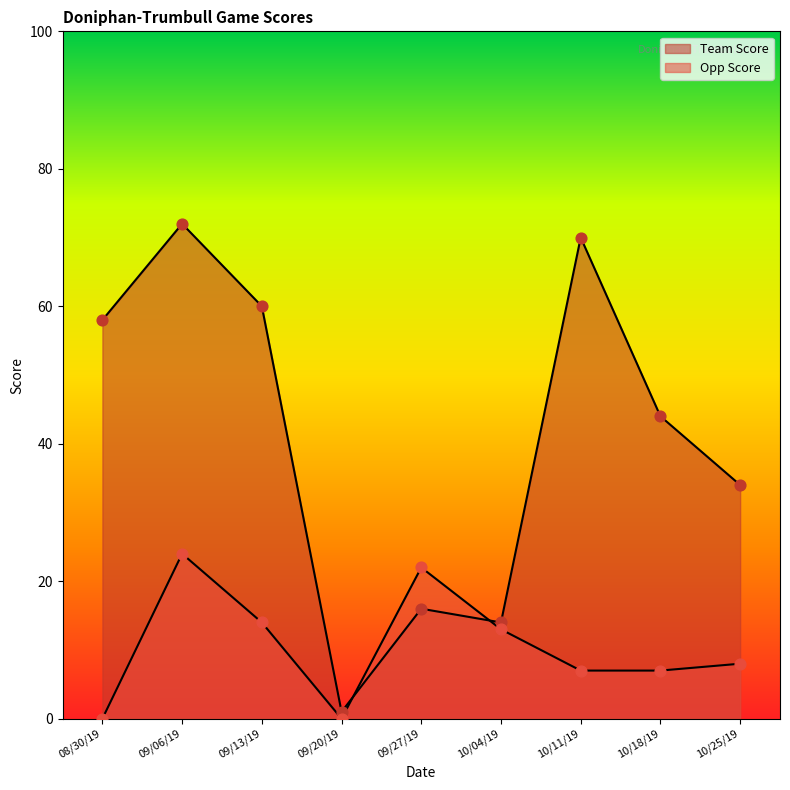

What are all the series names shown in the legend?

Team Score, Opp Score